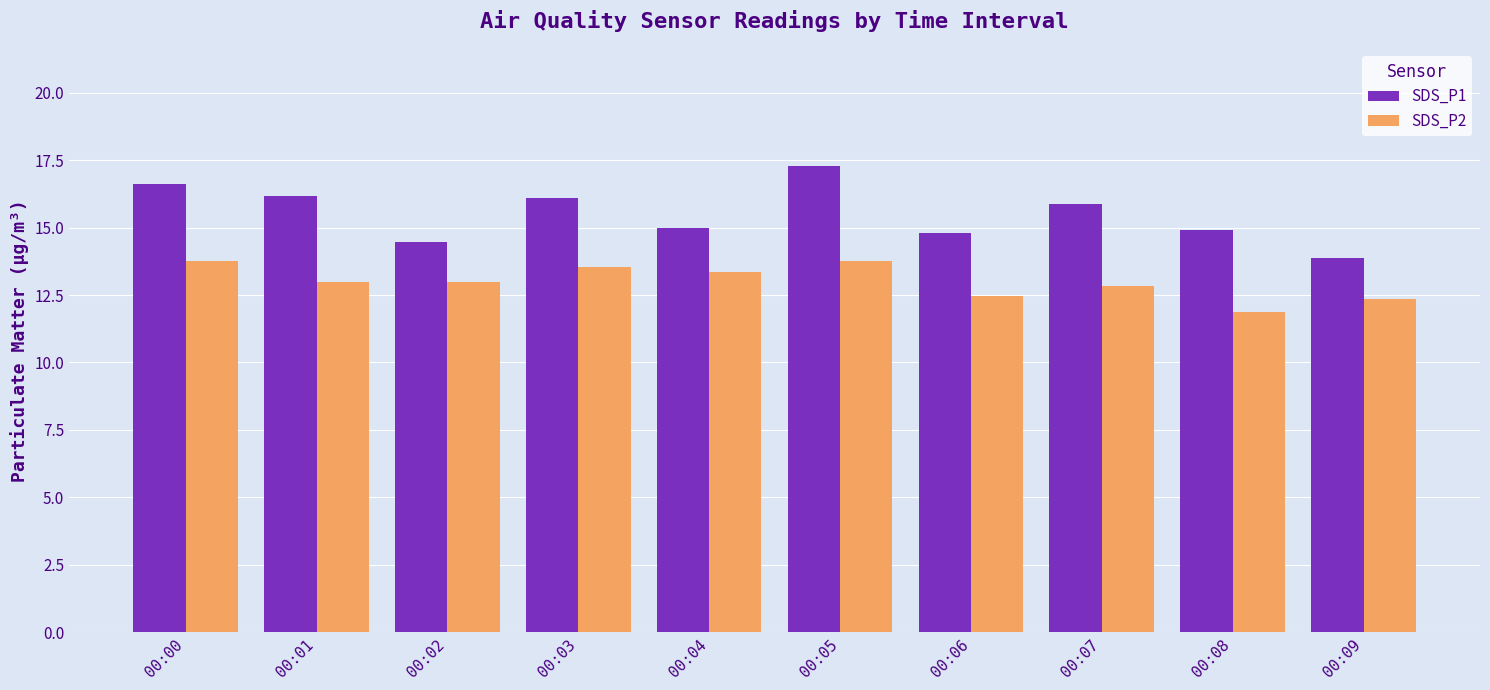

Rank the series at 00:06 from lowest to highest value.

SDS_P2, SDS_P1